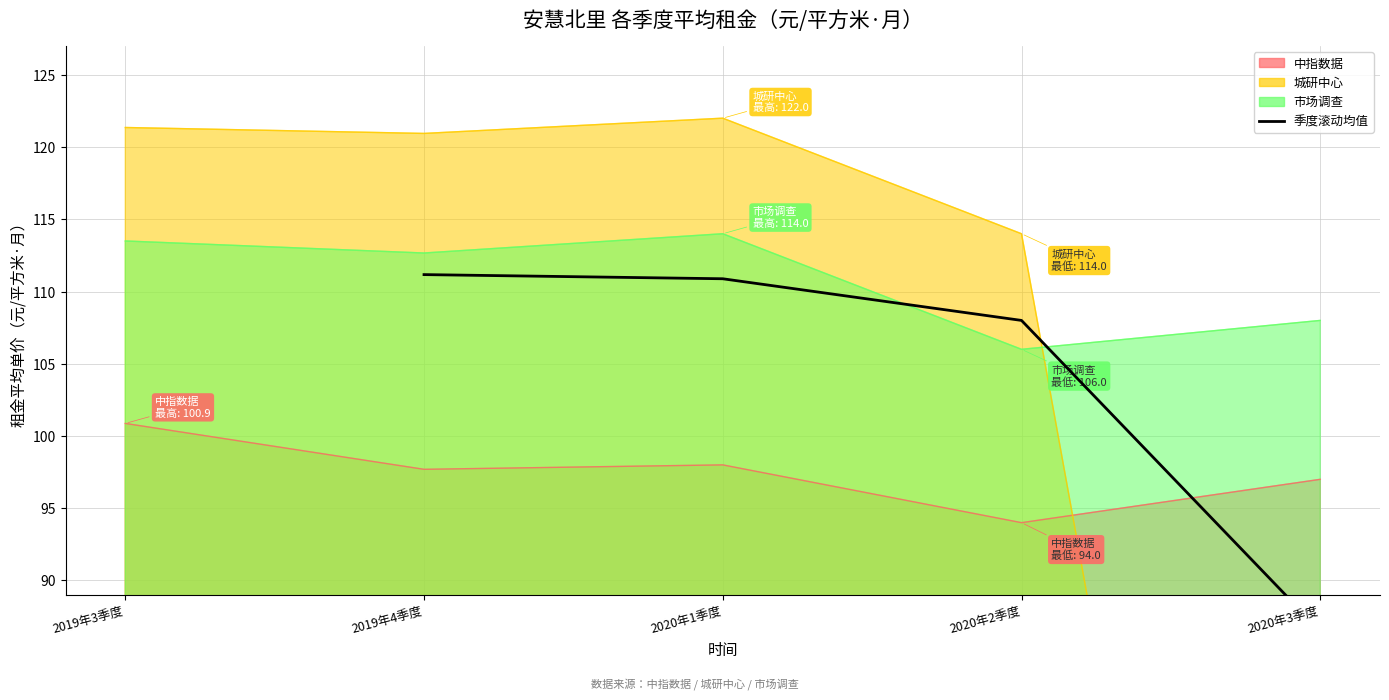

True or false: the data has more than 2 interior local peaks.

False